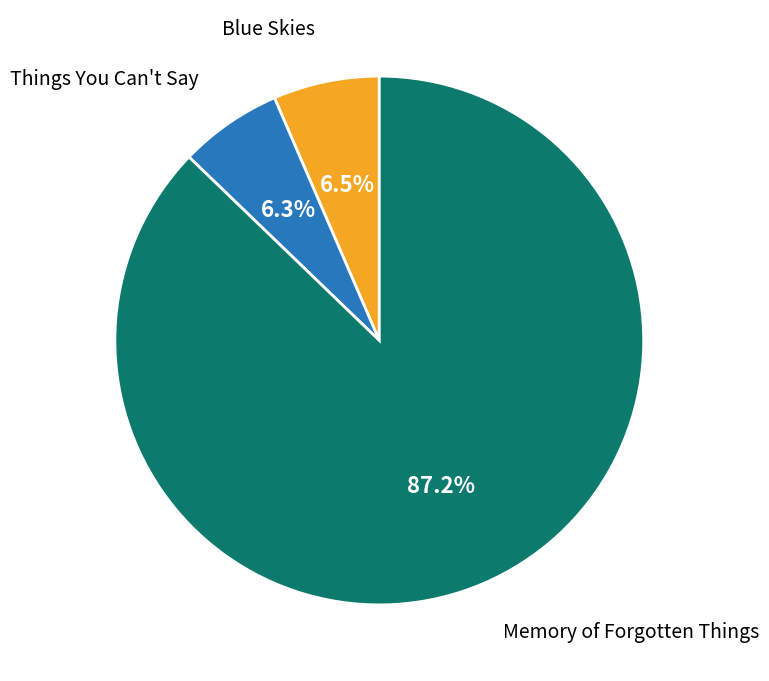

To the nearest percent, what is the average slice percentage?

33%